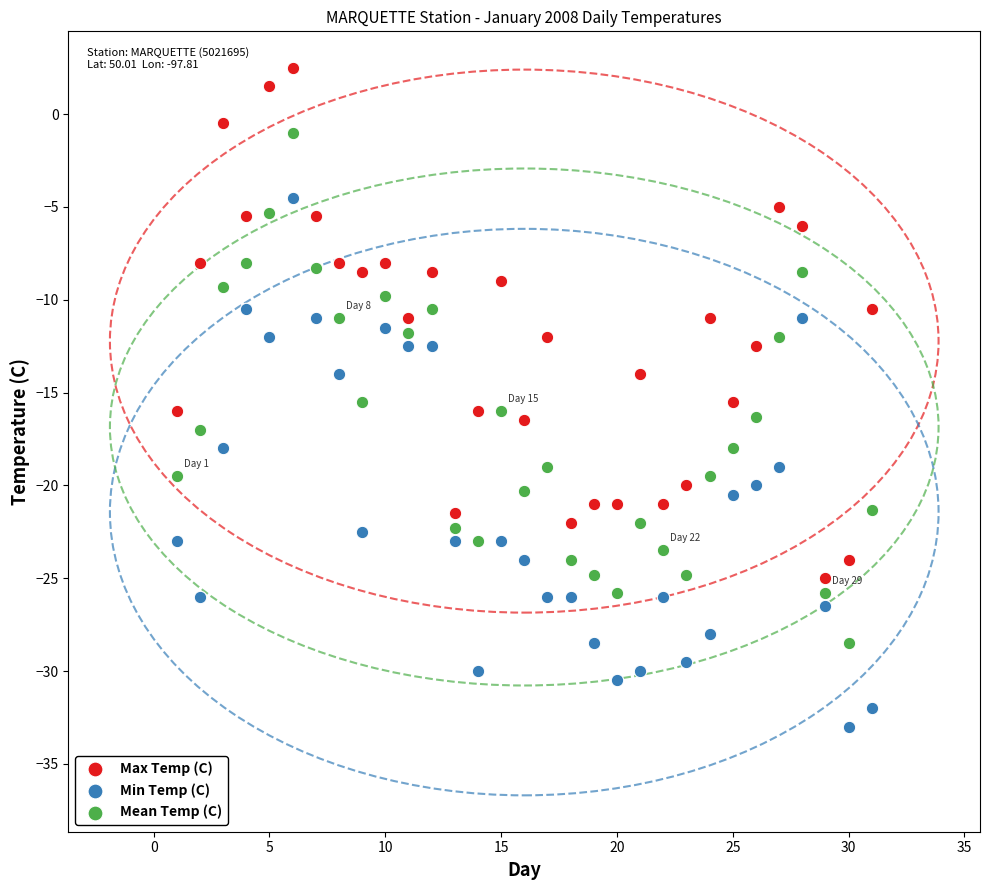

Which series reaches the maximum Y coordinate?

Max Temp (C)